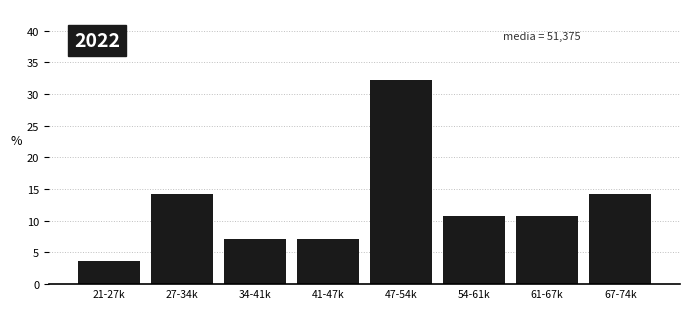

Reading left to right, transcribe all the data shown in this chart.

21-27k=3.6	27-34k=14.3	34-41k=7.1	41-47k=7.1	47-54k=32.1	54-61k=10.7	61-67k=10.7	67-74k=14.3